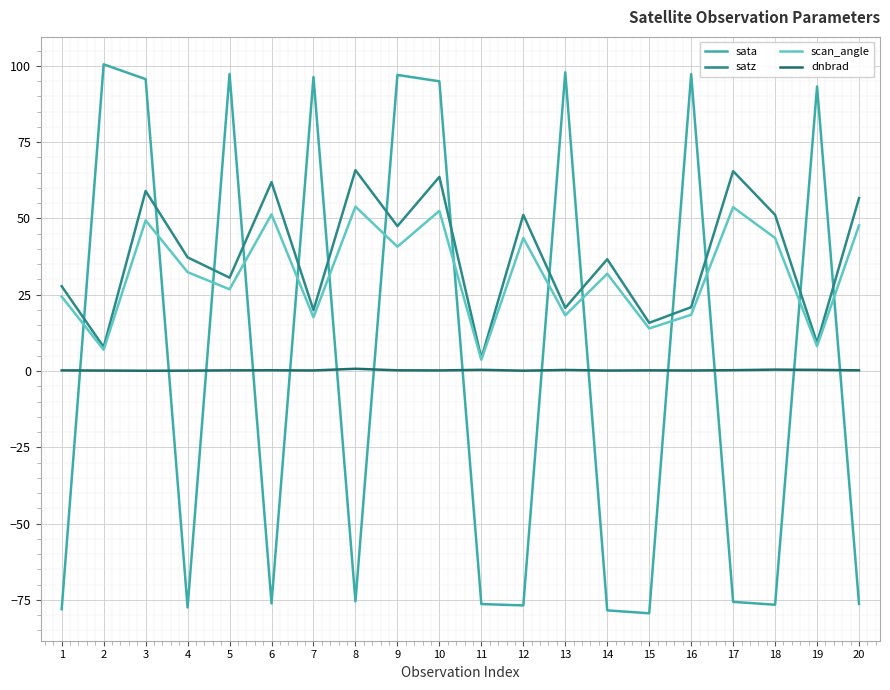

What is the greatest value displayed?

100.5